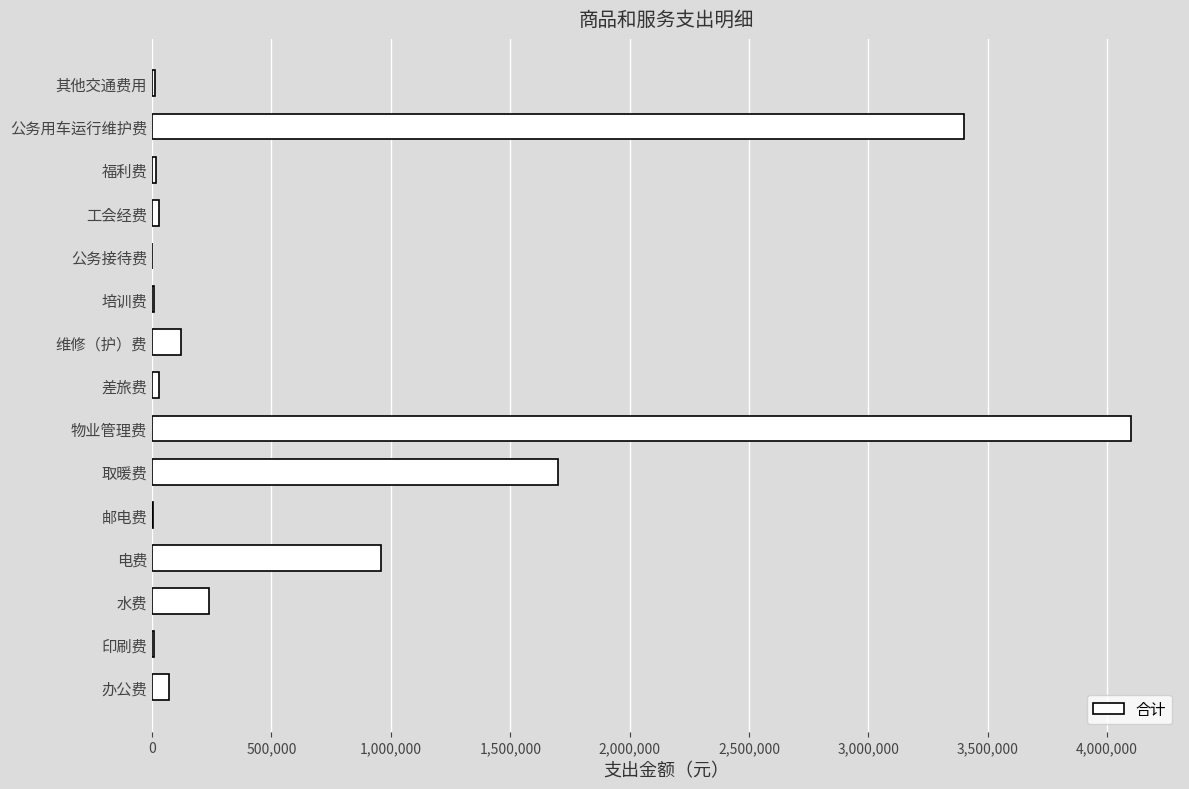

Between 公务接待费 and 维修（护）费, which is larger?

维修（护）费